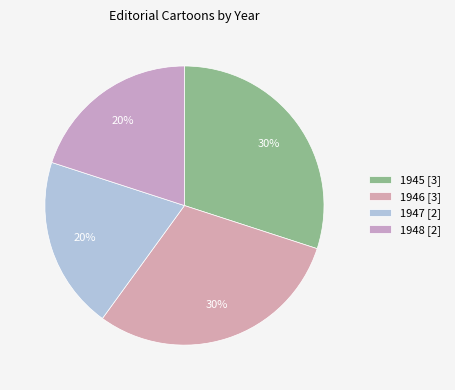

What is the largest slice in the pie chart?

1945